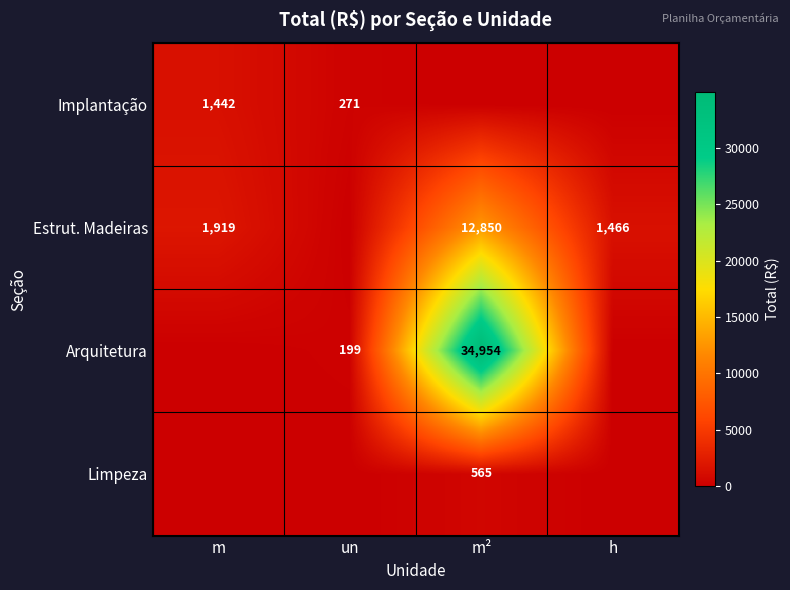

Is it true that Implantação equals 271 at un?

True